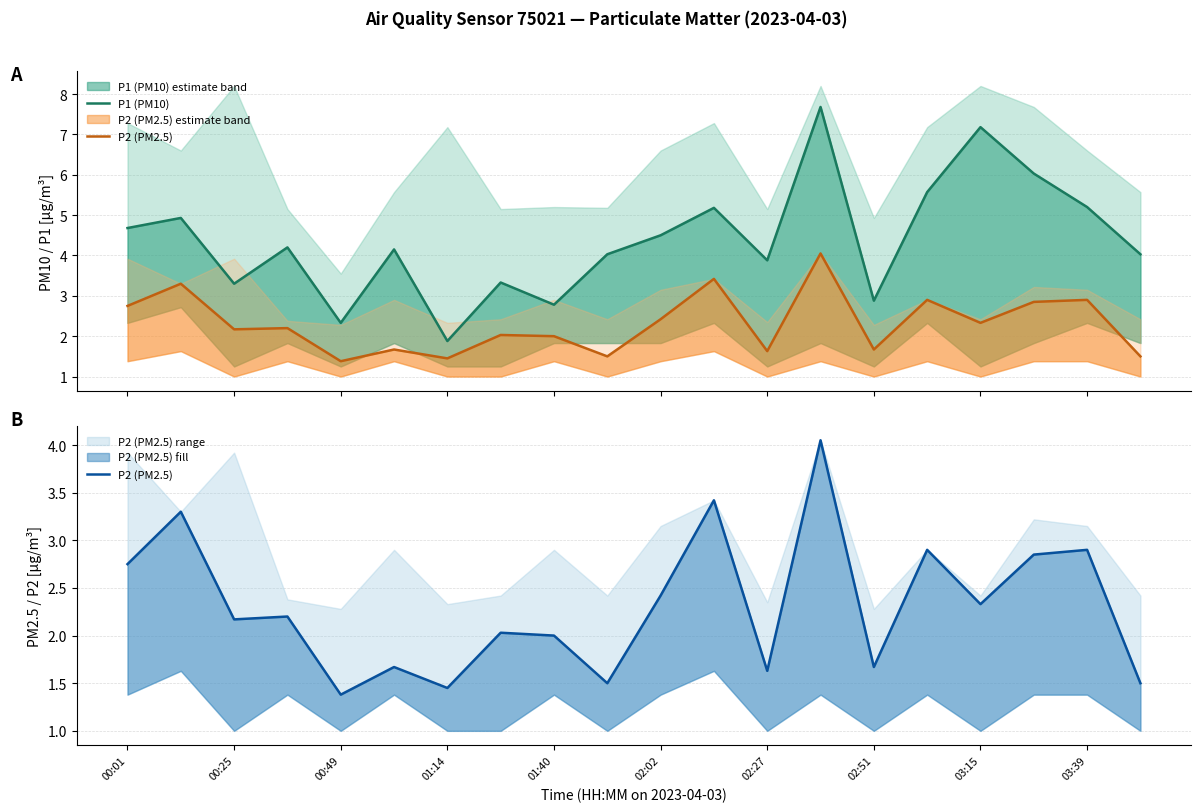

Which series changed the most between 15 and 17?

P1 (PM10)